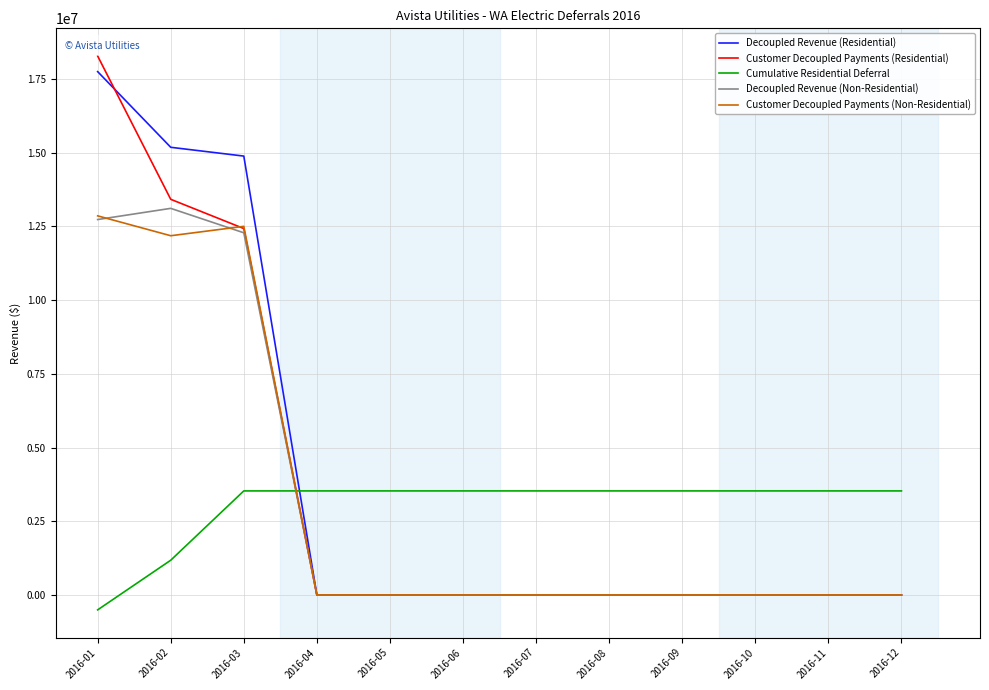

At which label is Decoupled Revenue (Non-Residential) closest to 6556743?

2016-03